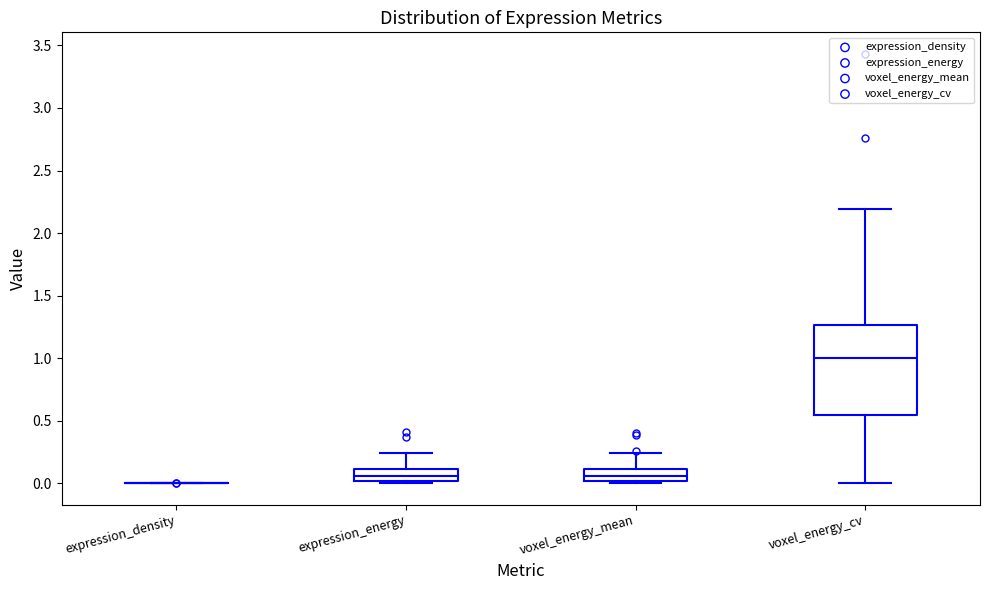

Reading left to right, read every box against the y-axis: the position of its median line, the range the box covers, and the ends of its whiskers. The values are not printed on the chart, so give them approximately, as read against the axis.

expression_density: box collapsed to a line at 0.00, whiskers 0.00 to 0.00
expression_energy: median 0.05, box 0.00 to 0.10, whiskers 0.00 (just below the box's lower edge) to 0.25
voxel_energy_mean: median 0.05, box 0.00 to 0.10, whiskers 0.00 (just below the box's lower edge) to 0.25
voxel_energy_cv: median 1.00, box 0.55 to 1.25, whiskers 0.00 to 2.20